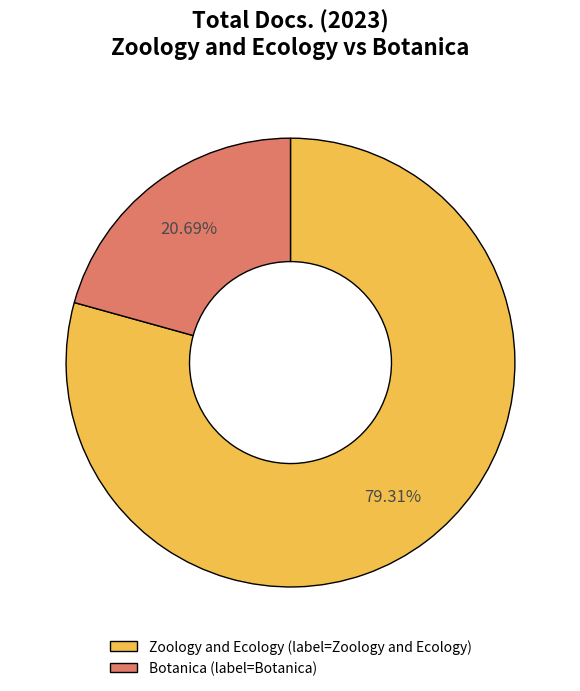

Is there a majority slice in this chart?

Yes